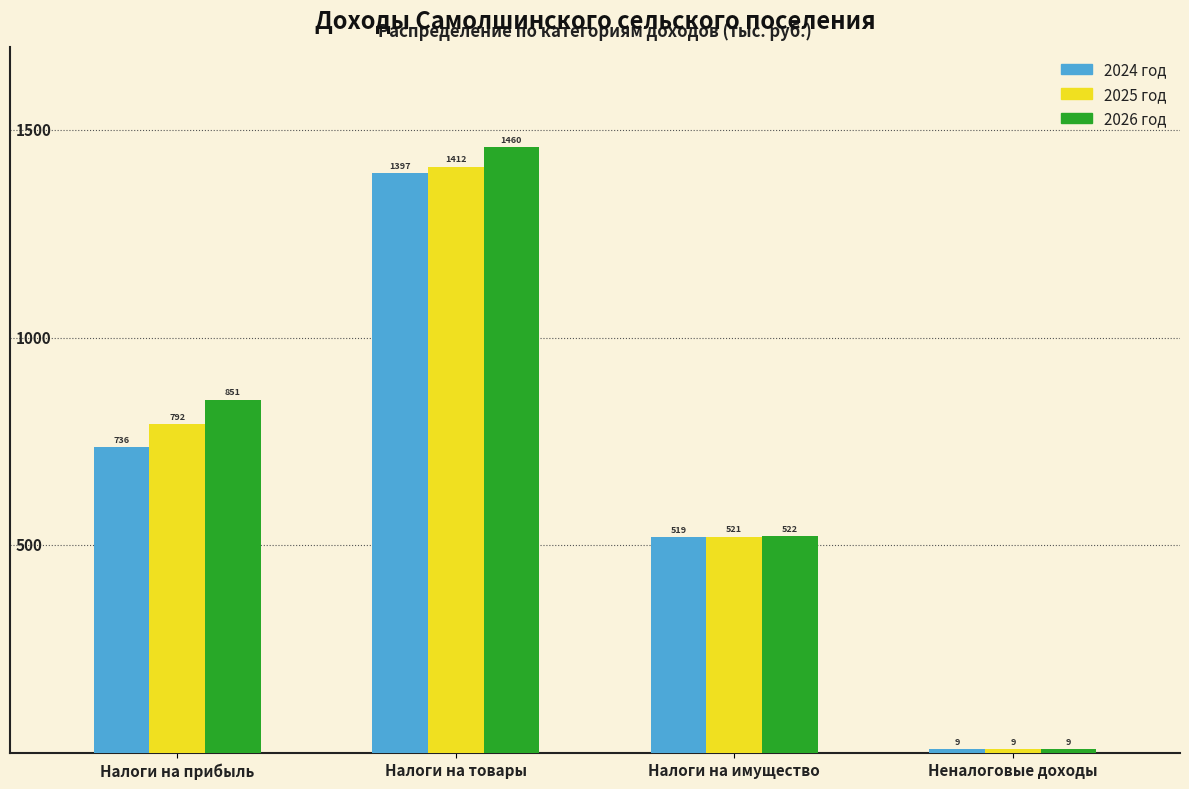

True or false: 2026 год has a value of 9.4 at Неналоговые доходы.

True